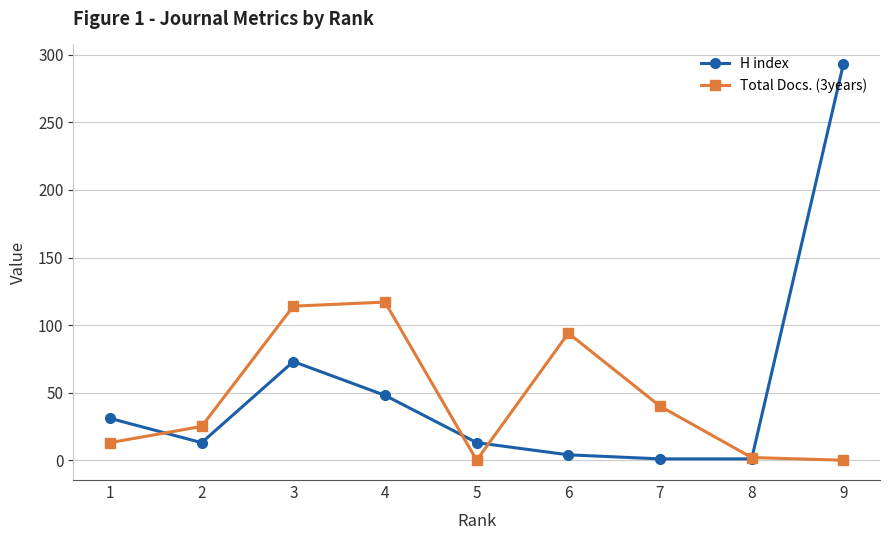

Is the value of H index at 2 greater than the value of Total Docs. (3years) at 9?

Yes